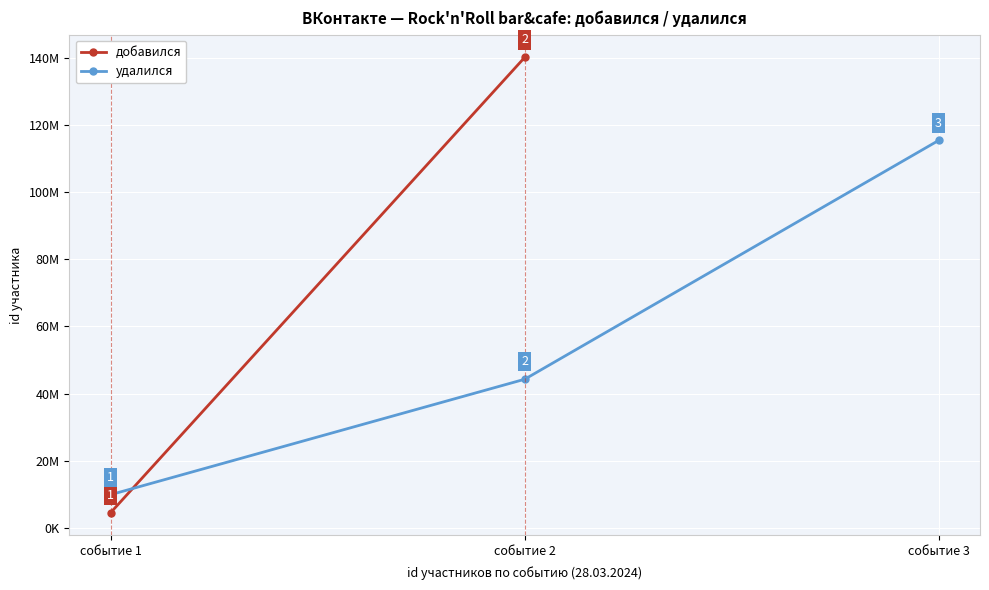

Which has a higher value, событие 3 or событие 1?

событие 3